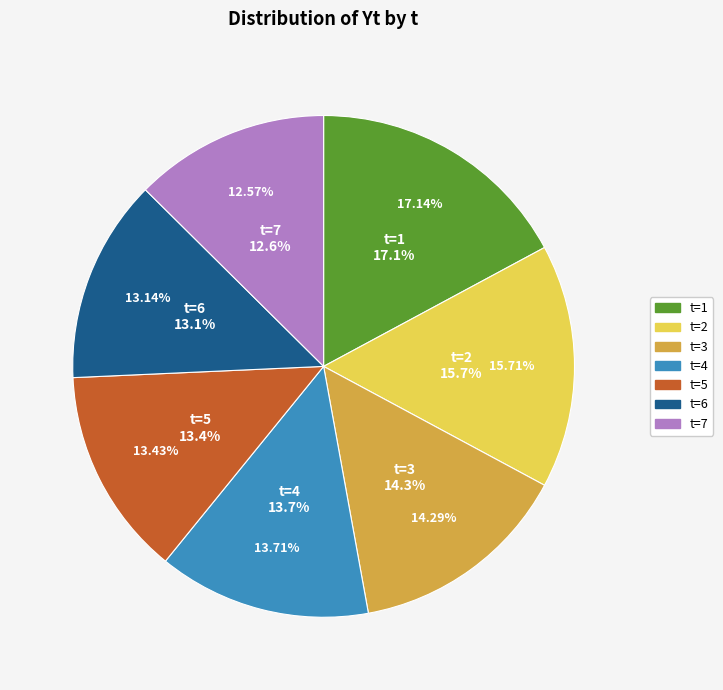

How many slices are in this pie chart?

7